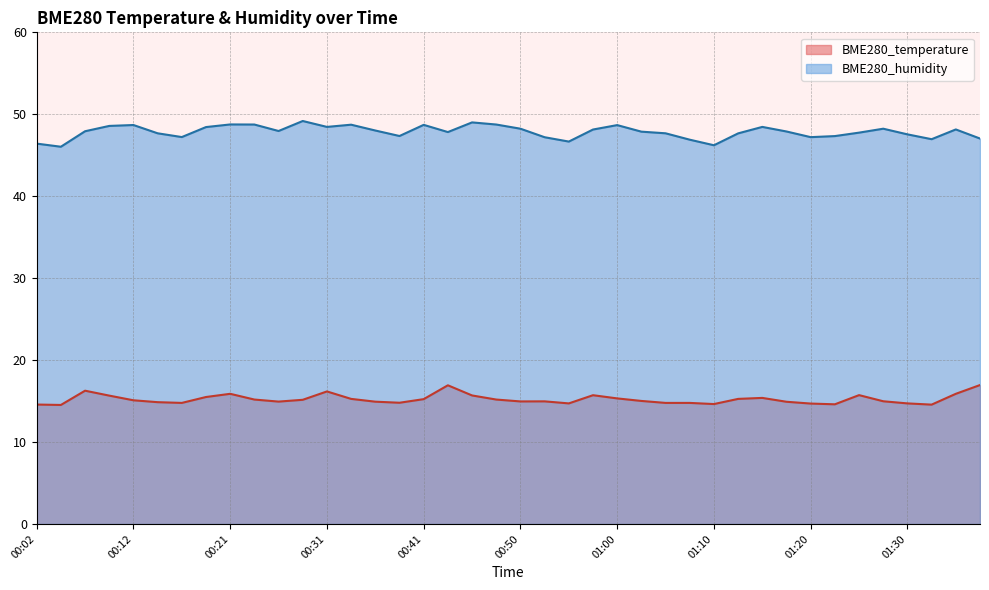

How many interior local valleys does the BME280_humidity series have?

10